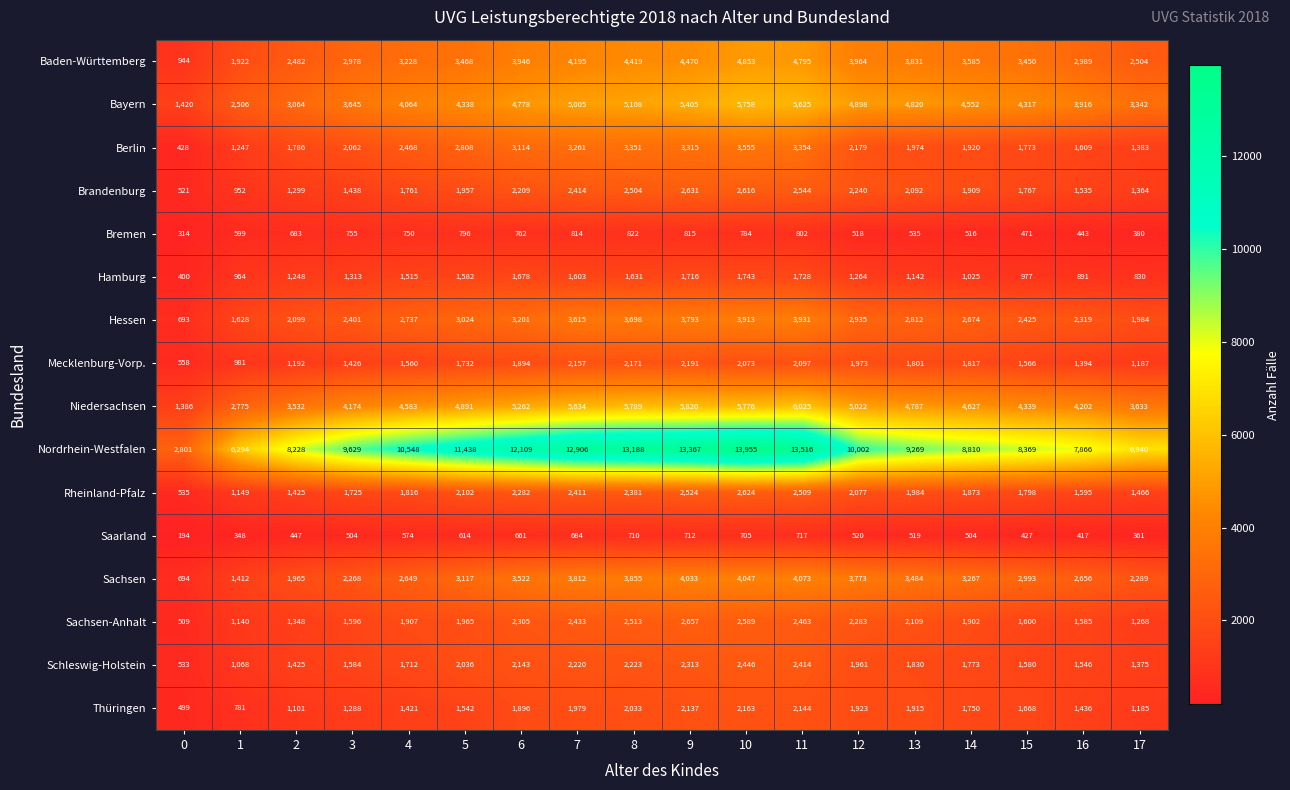

The Bremen series shows 784 at 10. True or false?

True